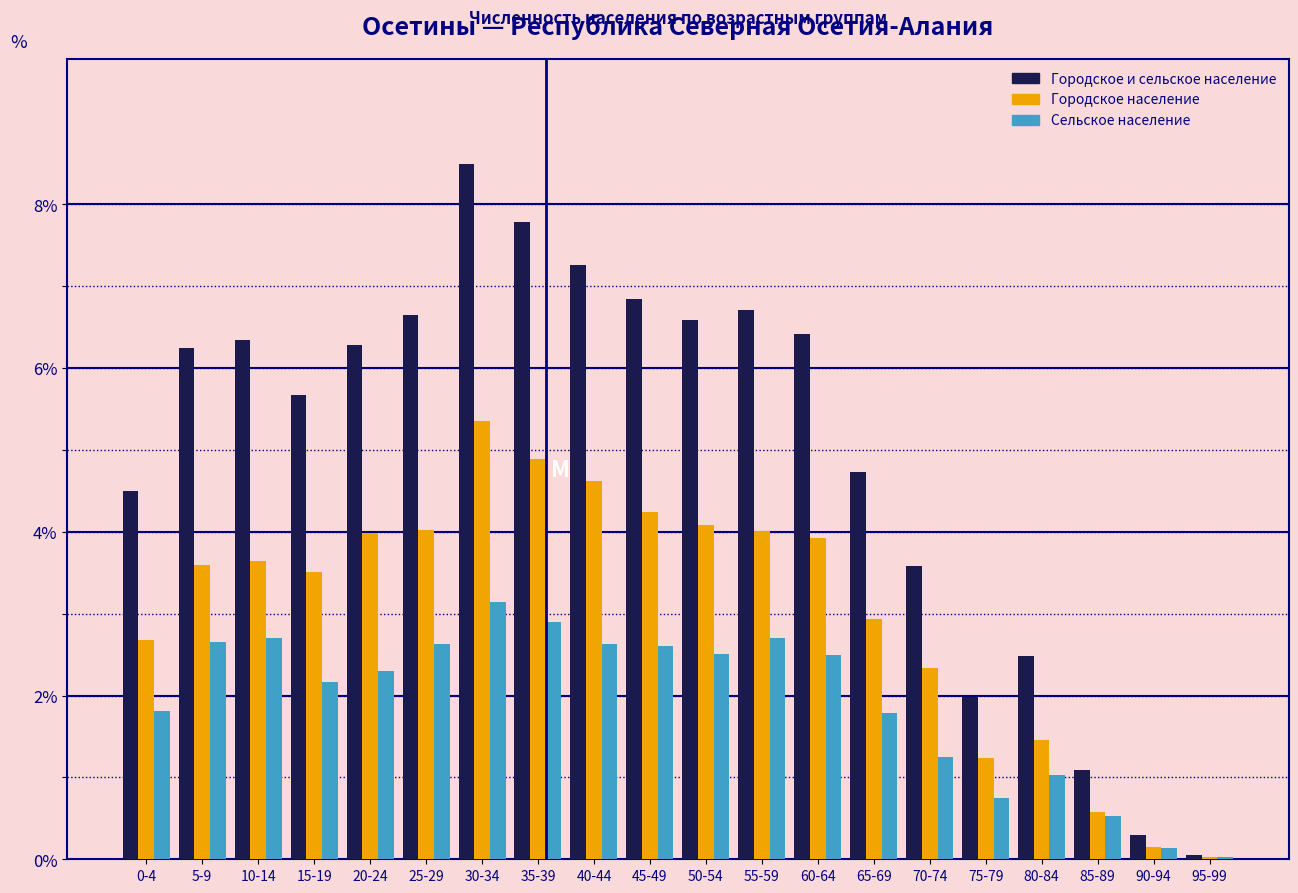

What is the sum of the Городское и сельское население values at 25-29 and 80-84?

9.1